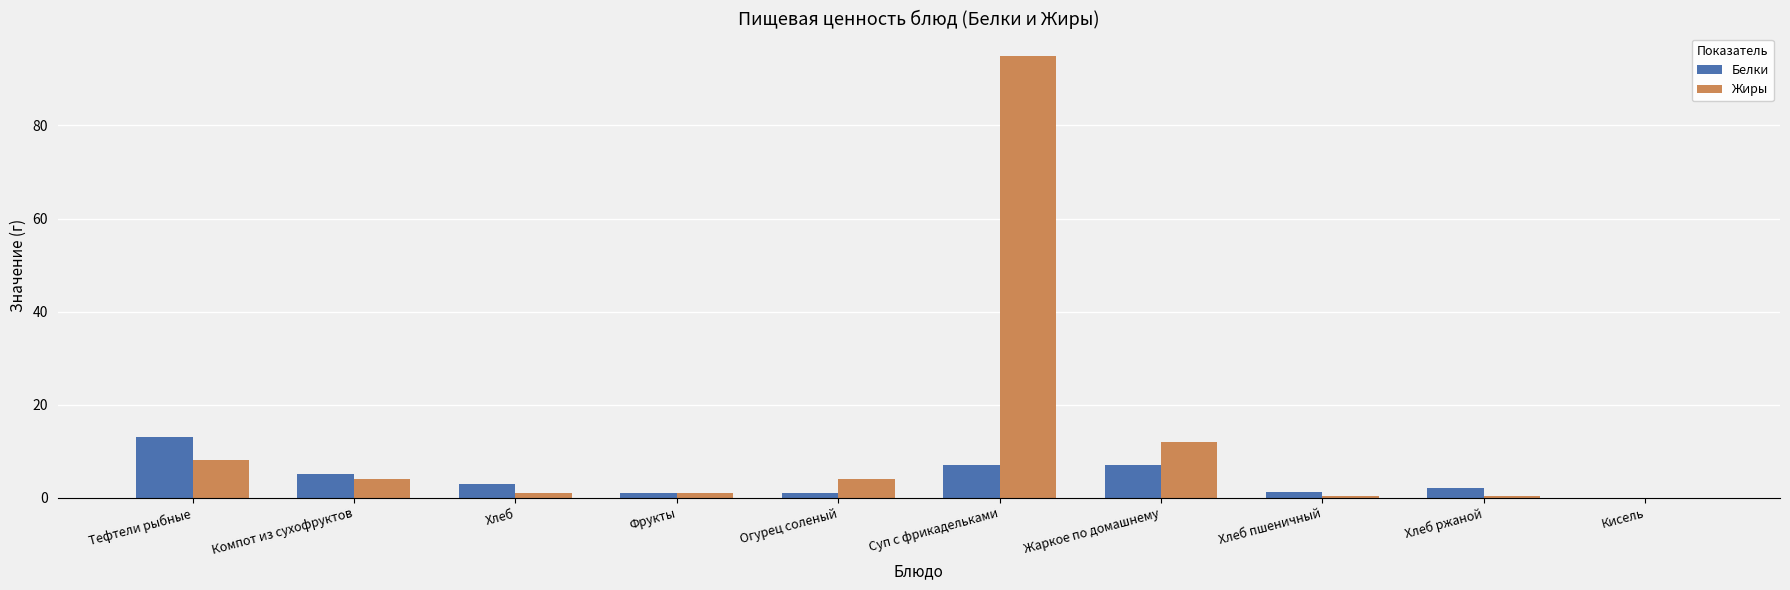

What is the total value across all series at Суп с фрикадельками?

102.0